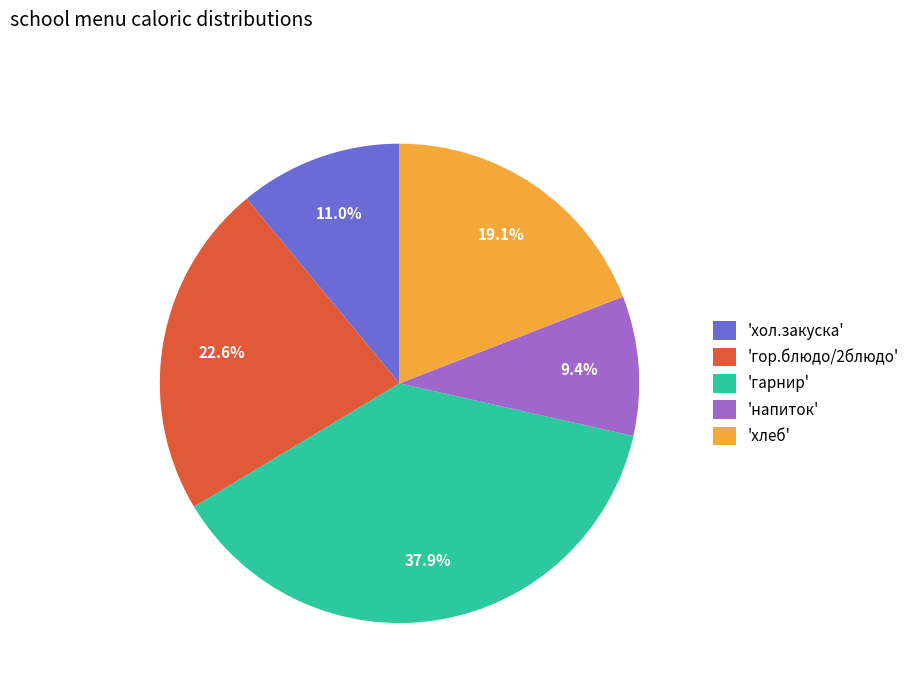

Approximately how many times larger is the value at 'хол.закуска' compared to 'напиток'?

1.2